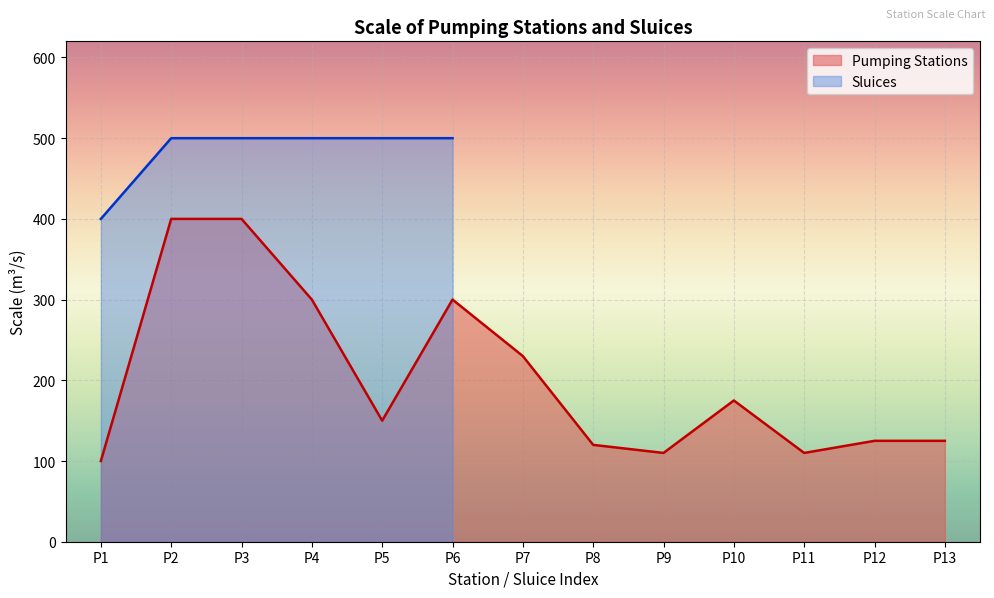

Which category has the lowest value across all series?

P1